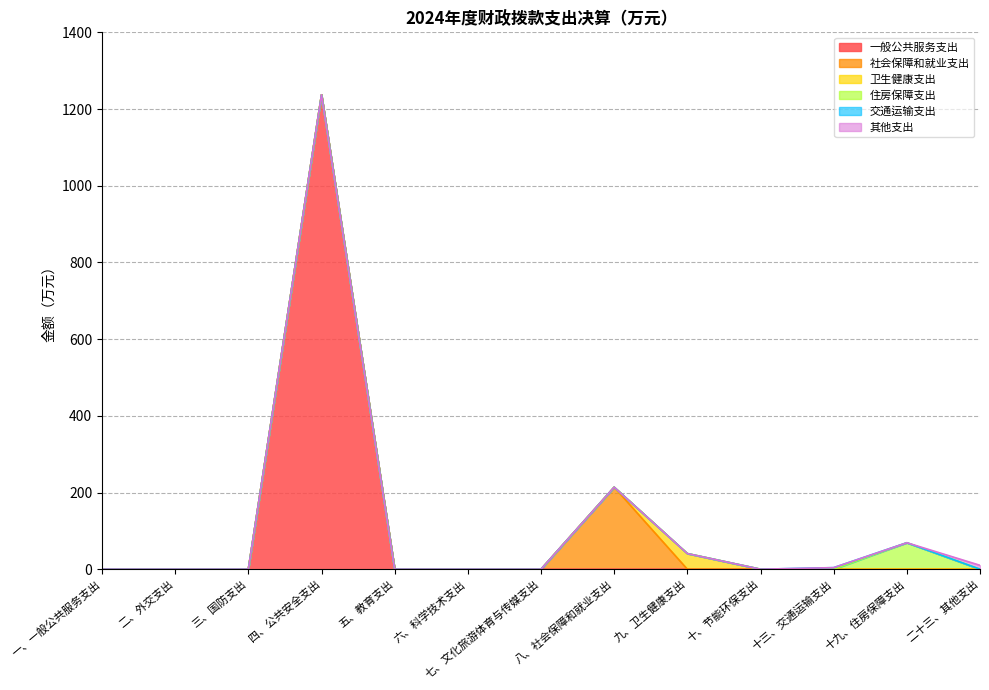

Rank the series at 十、节能环保支出 from highest to lowest value.

一般公共服务支出, 社会保障和就业支出, 卫生健康支出, 住房保障支出, 交通运输支出, 其他支出